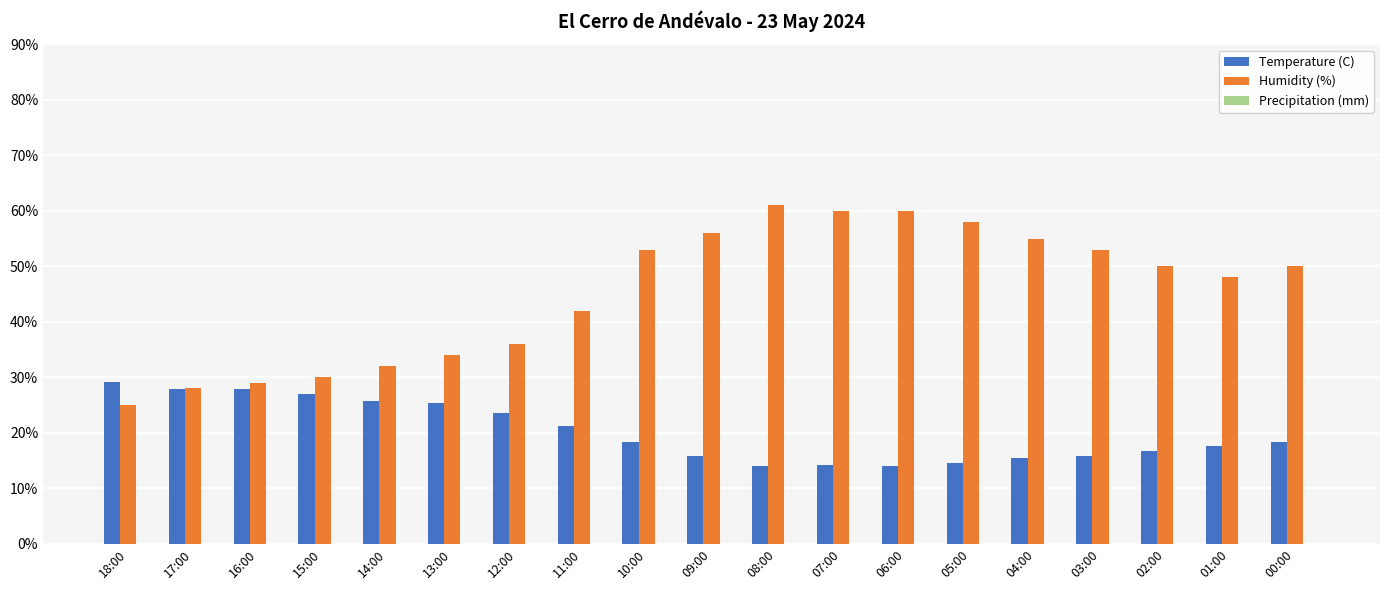

How many data points does each series have?

19